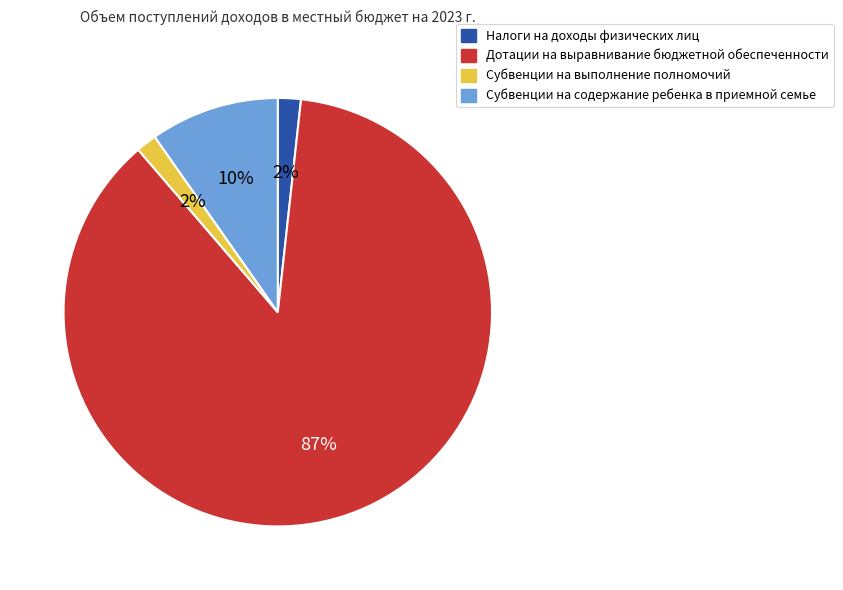

To the nearest percent, what is the average slice percentage?

25%